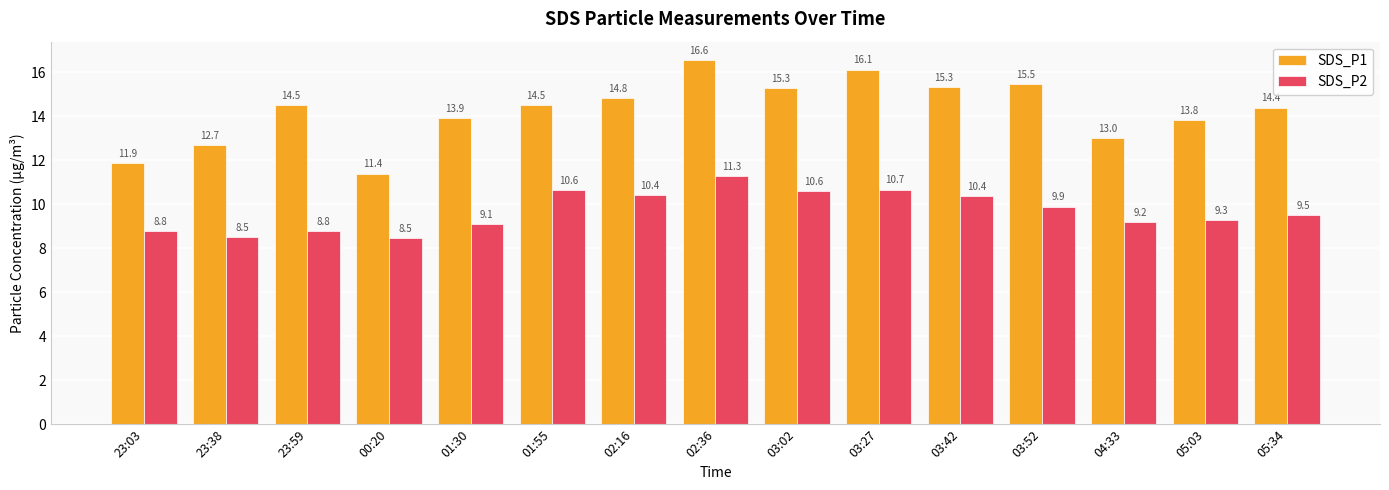

What value does the SDS_P1 series have at 04:33?

13.0